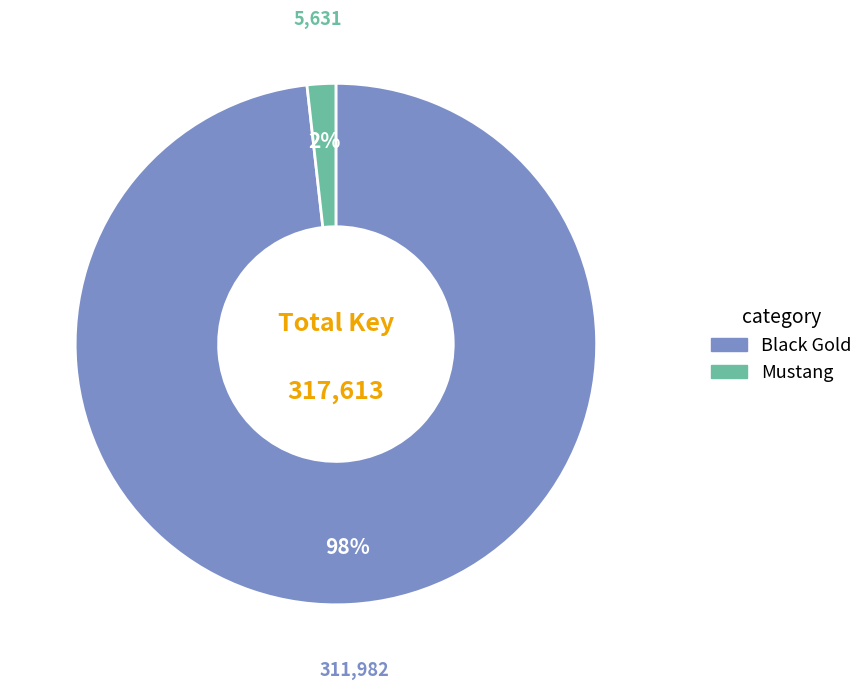

How many slices are in this pie chart?

2